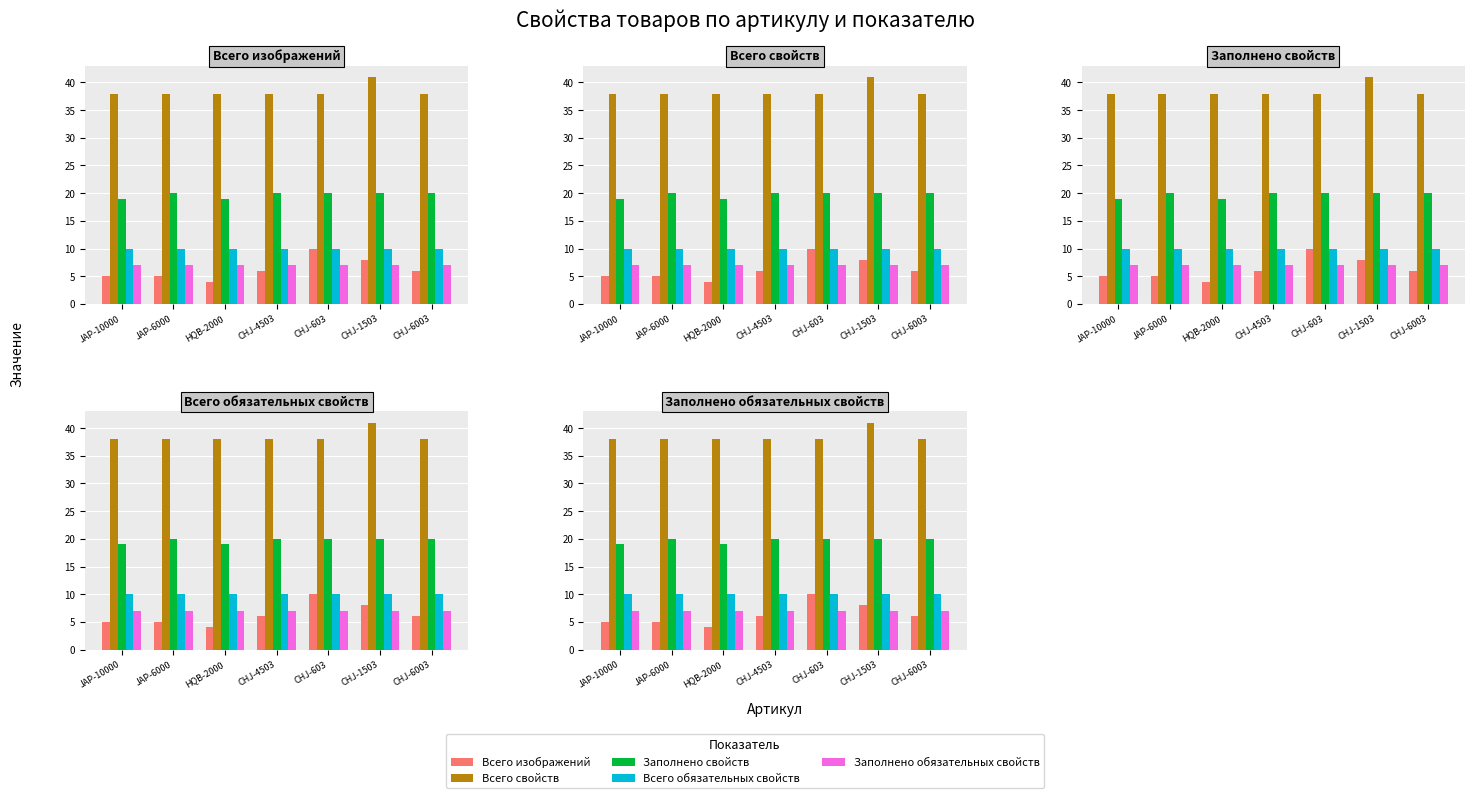

Between JAP-6000 and CHJ-1503, which series saw the biggest shift?

Всего изображений